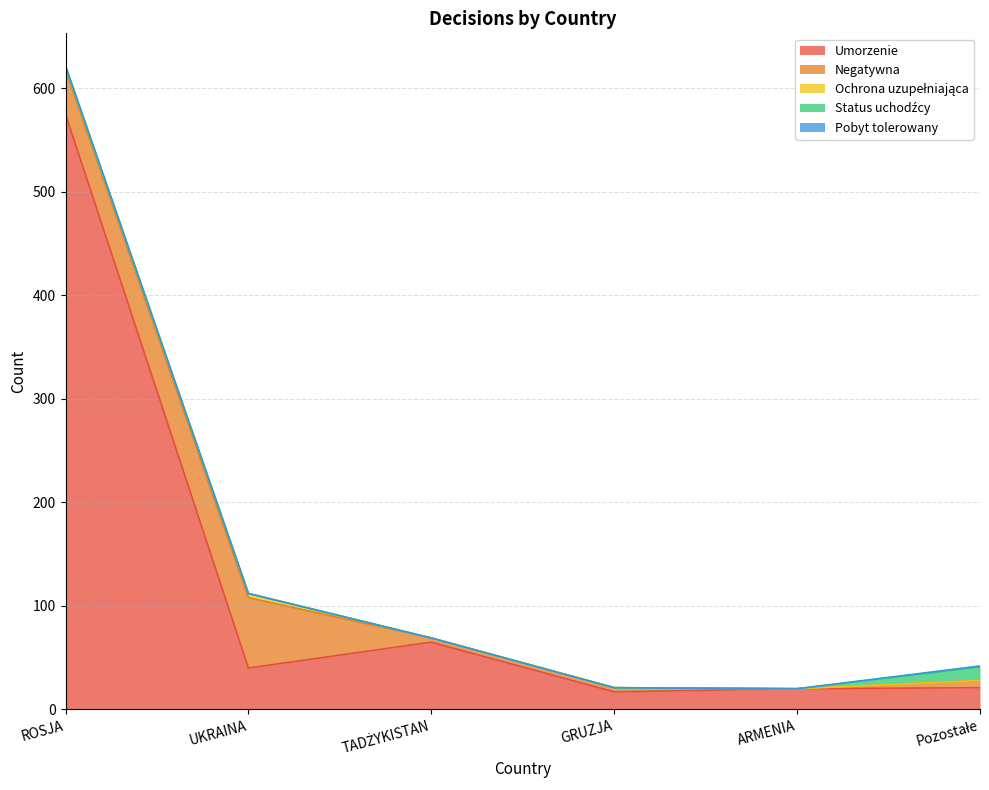

How many series are shown in this chart?

5